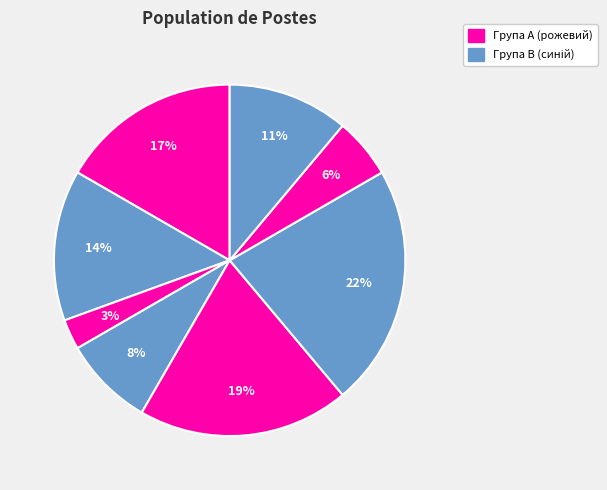

Is there a majority slice in this chart?

No